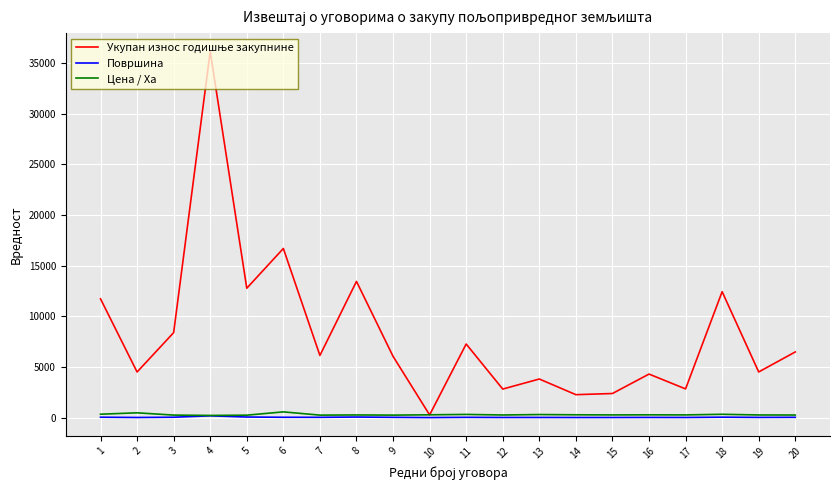

What is the greatest value displayed?

36127.9